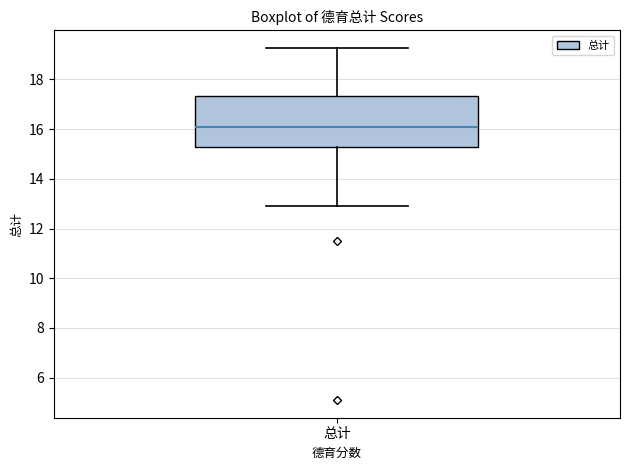

Read this box plot against the y-axis: the position of the median line, the range covered by the box, and the ends of both whiskers. The values are not printed on the chart, so give them approximately, as read against the axis.

median 16.0, box 15.2 to 17.4, whiskers 13.0 to 19.2